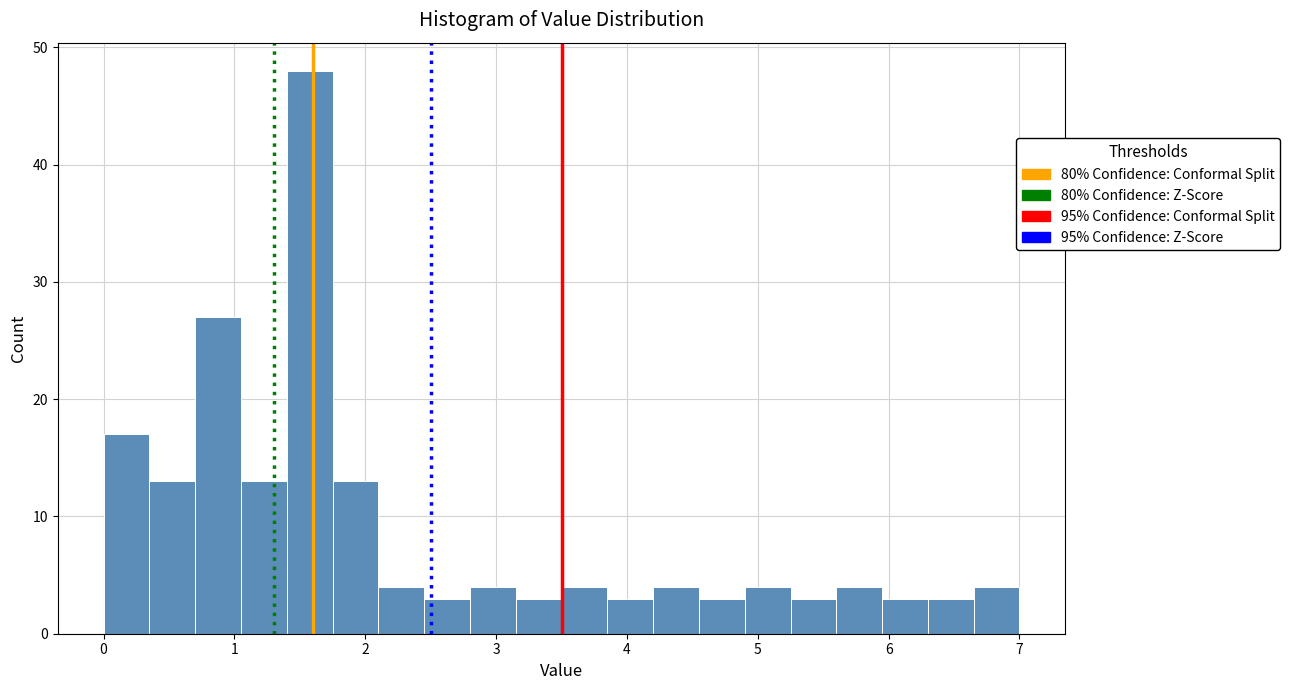

Around what value on the x-axis is the tallest bar? Give the approximate position of its centre, as read against the axis.

1.6